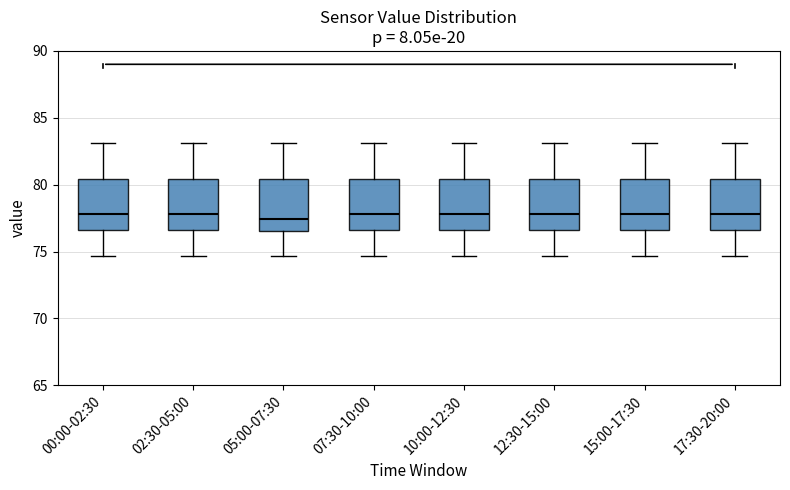

Reading left to right, transcribe this box plot: for each box, give where its median line is, the range the box spans, and where its two whiskers end, as read against the y-axis. The values are not printed on the chart, so give them approximately, as read against the axis.

00:00-02:30: median 78.0, box 76.5 to 80.5, whiskers 74.5 to 83.0
02:30-05:00: median 78.0, box 76.5 to 80.5, whiskers 74.5 to 83.0
05:00-07:30: median 77.5, box 76.5 to 80.5, whiskers 74.5 to 83.0
07:30-10:00: median 78.0, box 76.5 to 80.5, whiskers 74.5 to 83.0
10:00-12:30: median 78.0, box 76.5 to 80.5, whiskers 74.5 to 83.0
12:30-15:00: median 78.0, box 76.5 to 80.5, whiskers 74.5 to 83.0
15:00-17:30: median 78.0, box 76.5 to 80.5, whiskers 74.5 to 83.0
17:30-20:00: median 78.0, box 76.5 to 80.5, whiskers 74.5 to 83.0